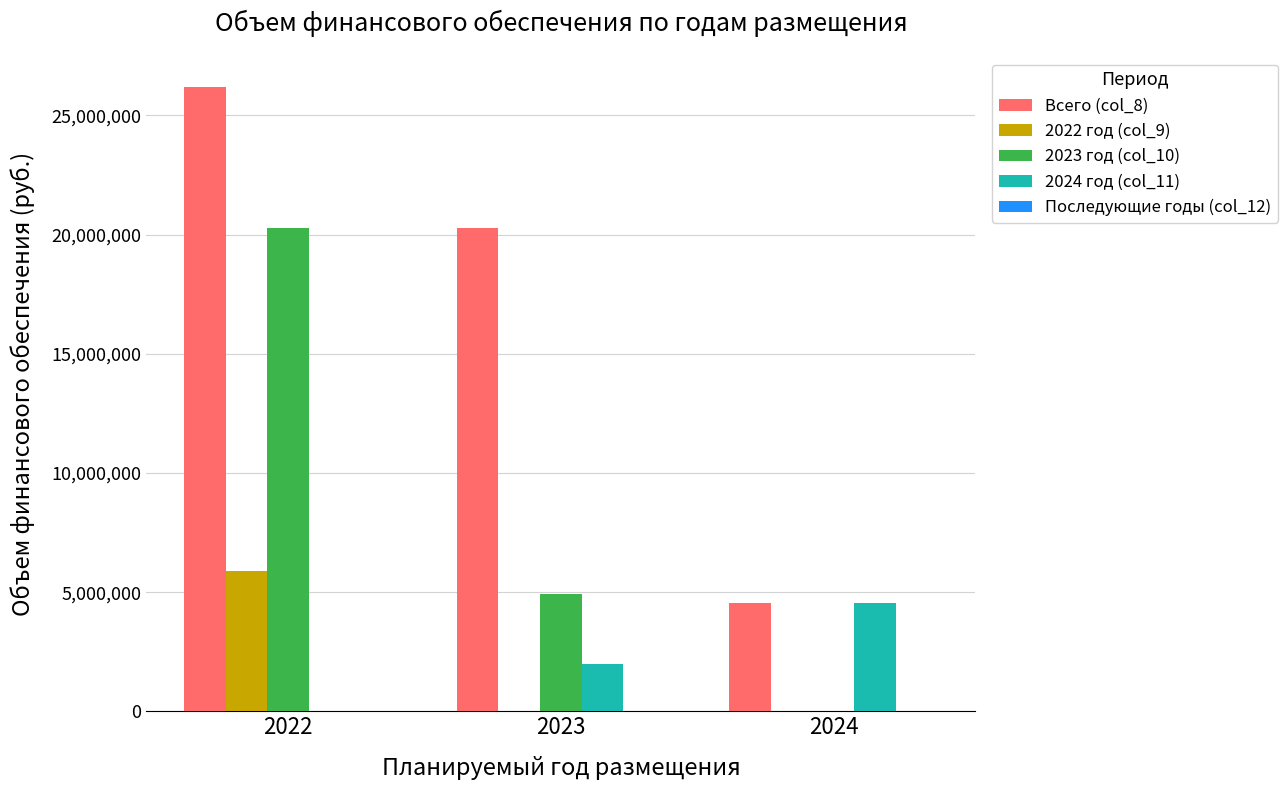

What is the maximum value shown in the chart?

26166327.2